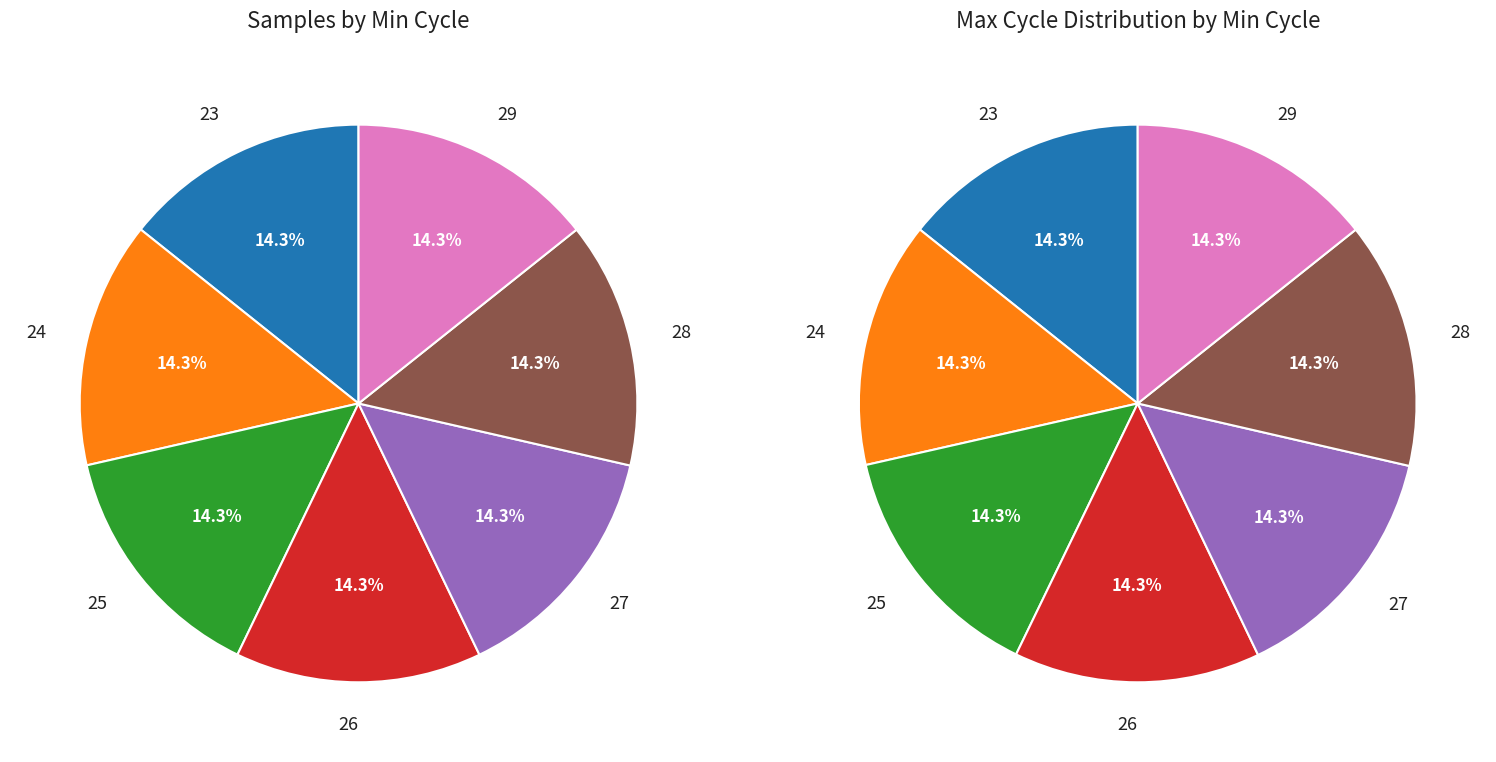

How many segments does this pie chart have?

7